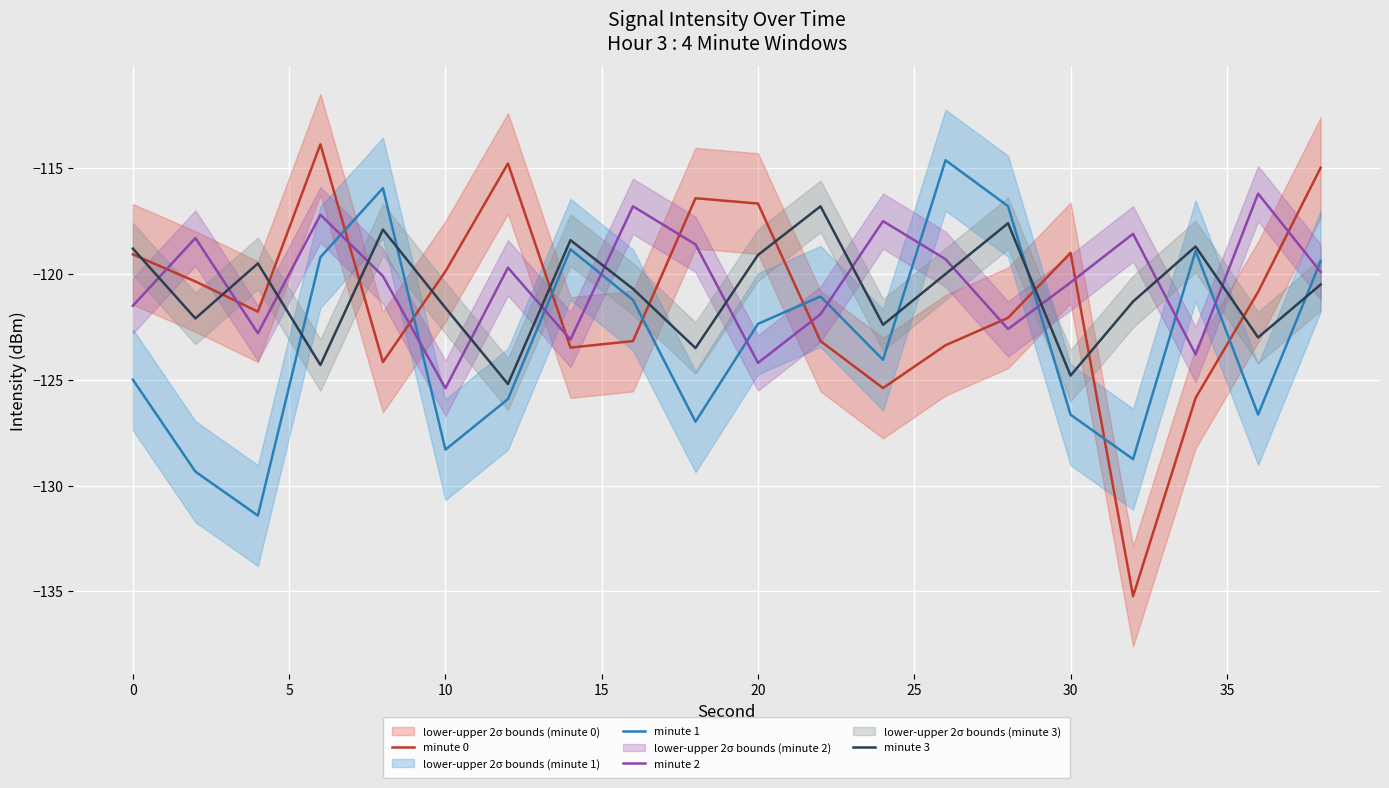

True or false: minute 1 and minute 2 intersect in this chart.

True